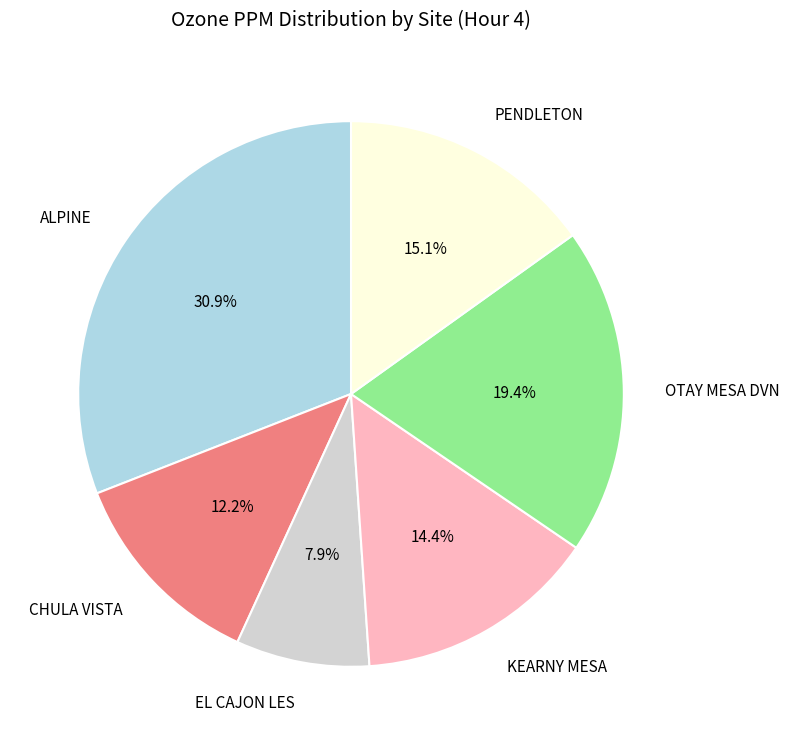

True or false: OTAY MESA DVN accounts for 30% of the total.

False